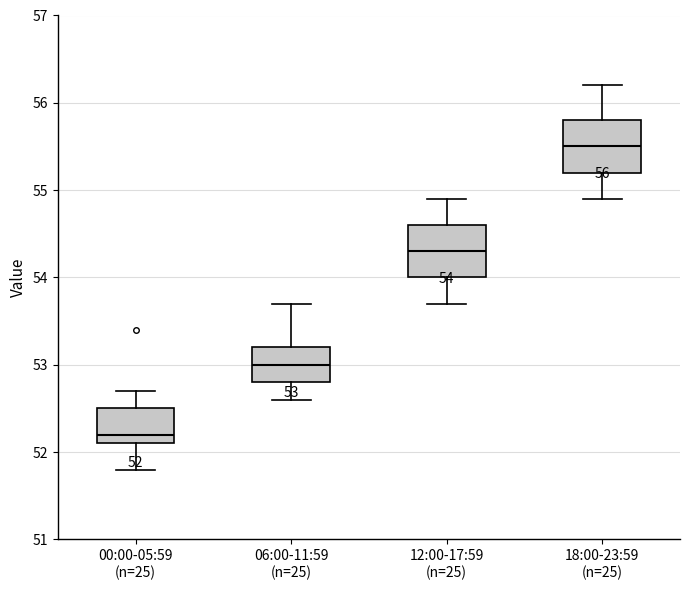

Which box's median line is the lowest?

00:00-05:59 (n=25)